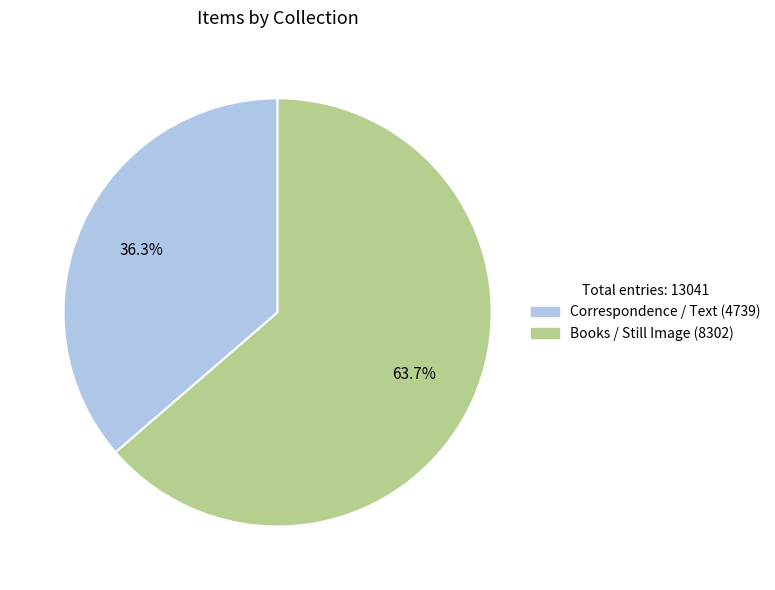

Which category has the biggest portion of the pie?

Books / Still Image (8302)